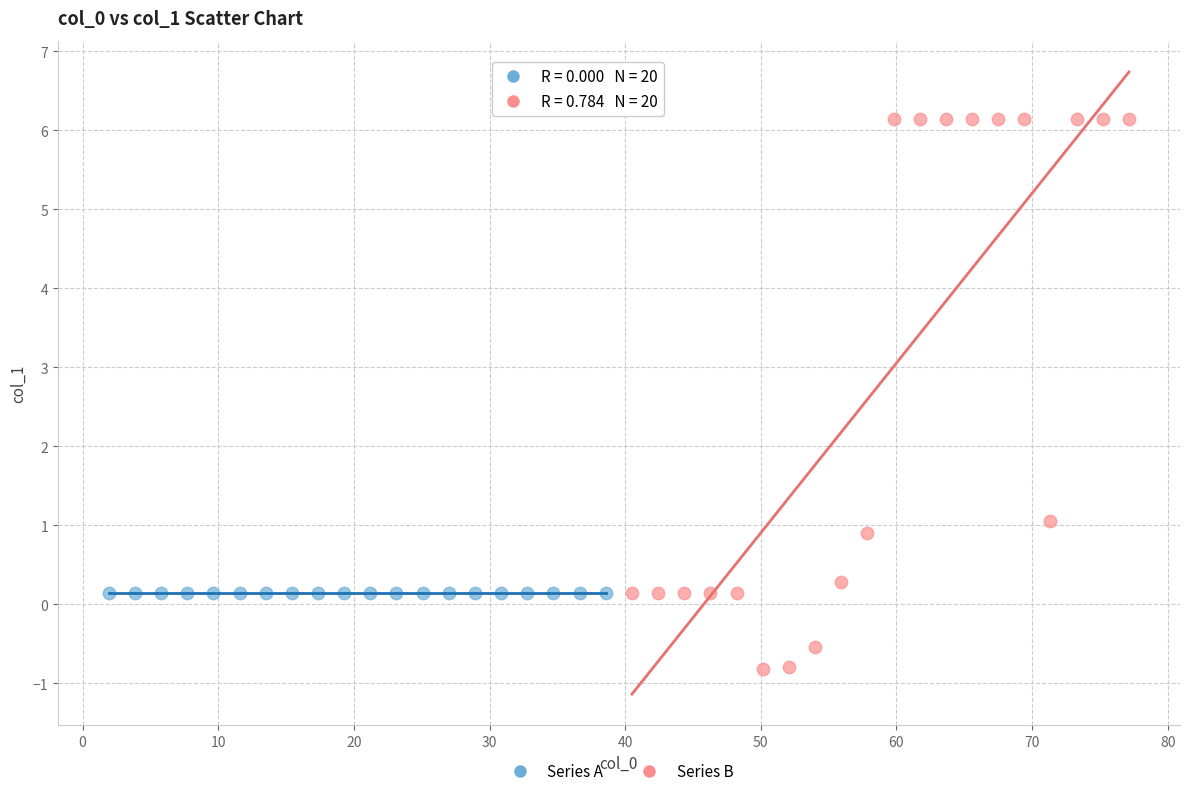

Which series contains the highest Y value?

Series B